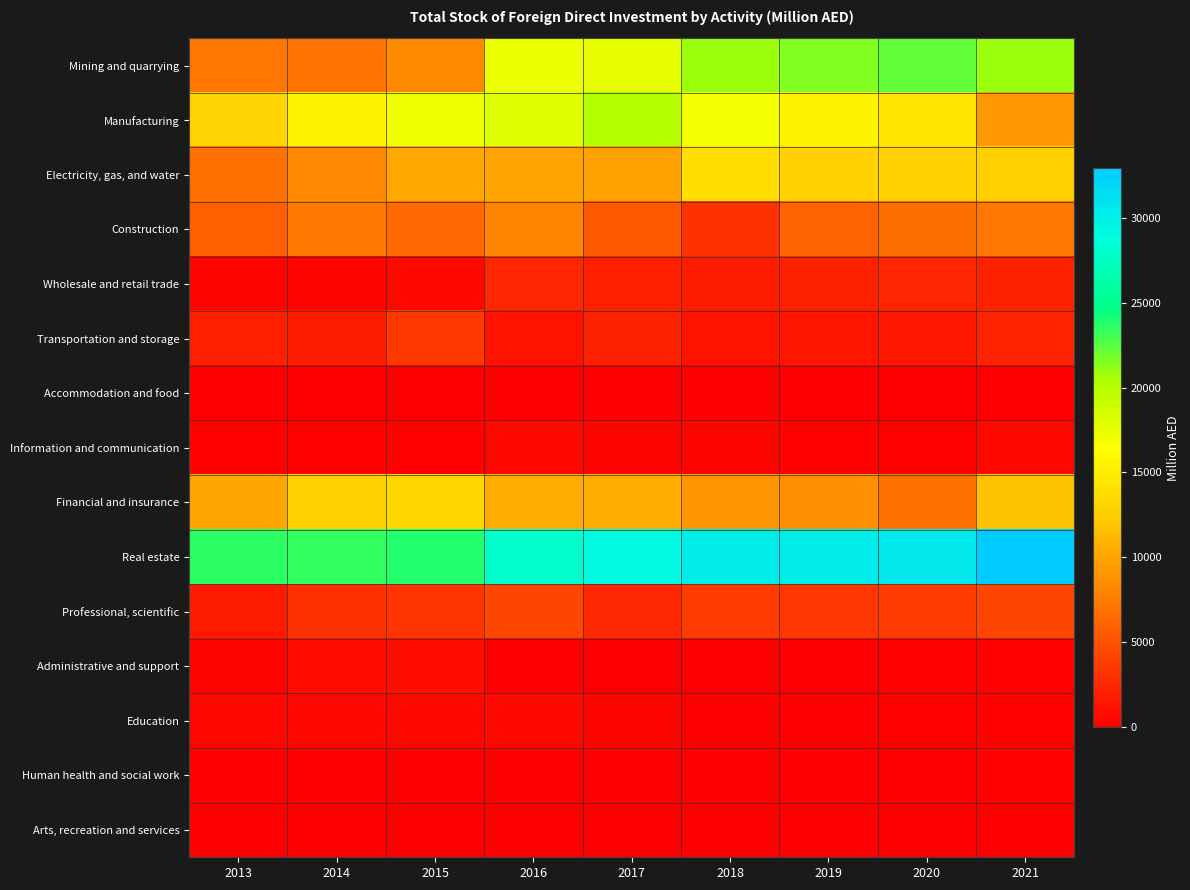

Reading left to right, transcribe all the data shown in this chart.

Mining and quarrying: 2013=7267.0	2014=7045.0	2015=8354.3	2016=17414.0	2017=17492.0	2018=20918.2	2019=21562.7	2020=22268.0	2021=20835.9
Manufacturing: 2013=13043.0	2014=15501.7	2015=17203.7	2016=18112.9	2017=20061.8	2018=16926.8	2019=15457.9	2020=14385.4	2021=9147.9
Electricity, gas, and water: 2013=6903.9	2014=8279.4	2015=10190.1	2016=9929.4	2017=9791.6	2018=13847.2	2019=12814.8	2020=12827.2	2021=12681.5
Construction: 2013=5891.1	2014=7281.1	2015=6378.7	2016=8010.5	2017=5403.8	2018=3006.0	2019=6102.6	2020=6765.6	2021=7308.6
Wholesale and retail trade: 2013=293.0	2014=294.9	2015=558.8	2016=2362.0	2017=1979.5	2018=1912.9	2019=2106.0	2020=2313.1	2021=2171.4
Transportation and storage: 2013=1992.0	2014=1849.6	2015=3523.2	2016=1246.3	2017=2070.0	2018=1218.2	2019=1316.9	2020=1571.3	2021=2214.4
Accommodation and food: 2013=14.0	2014=18.0	2015=23.6	2016=30.1	2017=21.2	2018=18.8	2019=17.5	2020=26.3	2021=26.0
Information and communication: 2013=145.0	2014=151.5	2015=139.2	2016=490.8	2017=348.2	2018=254.0	2019=226.0	2020=151.4	2021=552.3
Financial and insurance: 2013=10136.6	2014=12730.7	2015=13337.8	2016=10496.7	2017=10609.0	2018=9005.7	2019=8677.2	2020=6822.9	2021=11723.3
Real estate: 2013=23599.0	2014=23512.5	2015=23792.8	2016=27953.9	2017=29138.8	2018=30278.3	2019=30302.5	2020=30544.0	2021=32910.8
Professional, scientific: 2013=1782.0	2014=3015.1	2015=3197.6	2016=4327.5	2017=2459.5	2018=3720.7	2019=3421.8	2020=3628.6	2021=4321.8
Administrative and support: 2013=355.0	2014=875.1	2015=908.1	2016=63.1	2017=108.3	2018=97.7	2019=106.0	2020=176.7	2021=175.0
Education: 2013=452.0	2014=460.0	2015=393.3	2016=459.0	2017=355.4	2018=52.6	2019=45.8	2020=204.1	2021=184.9
Human health and social work: 2013=11.0	2014=11.7	2015=8.5	2016=-6.9	2017=-2.1	2018=-3.7	2019=0.8	2020=9.7	2021=128.7
Arts, recreation and services: 2013=46.0	2014=85.5	2015=85.5	2016=-2.1	2017=0.0	2018=0.0	2019=0.2	2020=0.0	2021=0.0